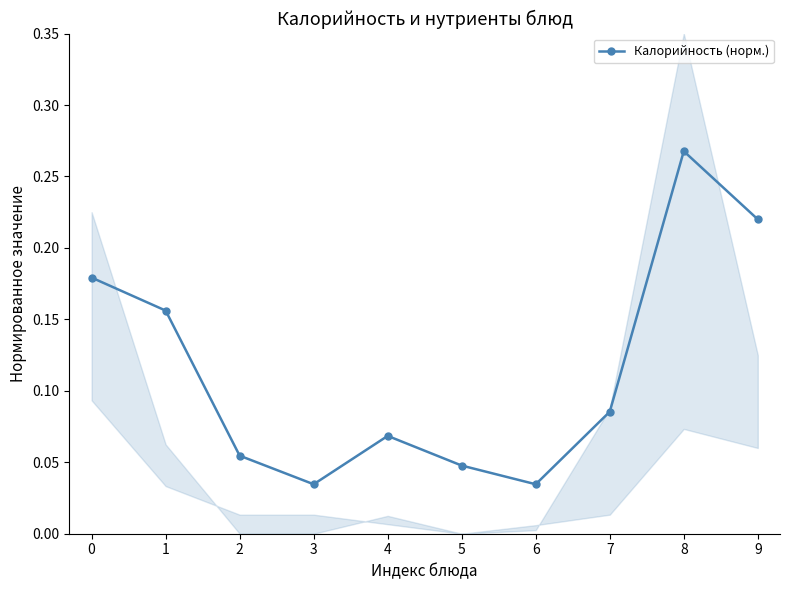

How many lines are shown in the chart?

1